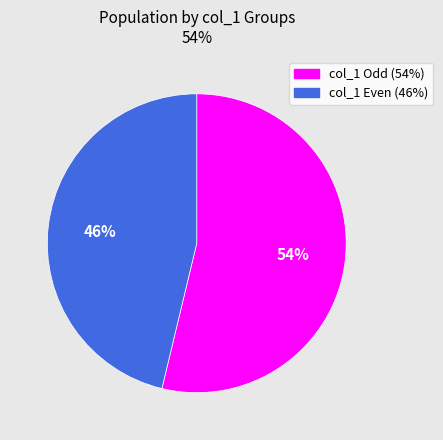

To the nearest percent, what is the average slice percentage?

50%